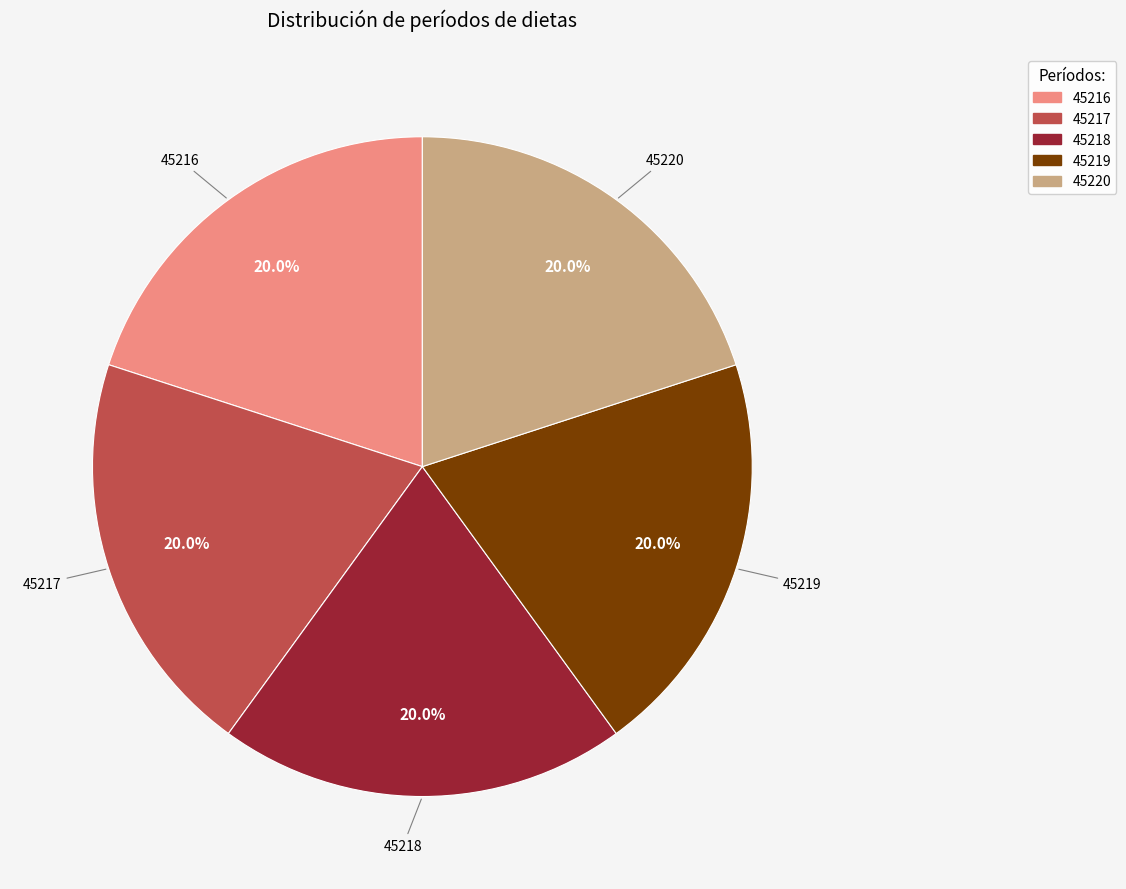

Combined, what portion of the pie is 45216 and 45220?

40.0%